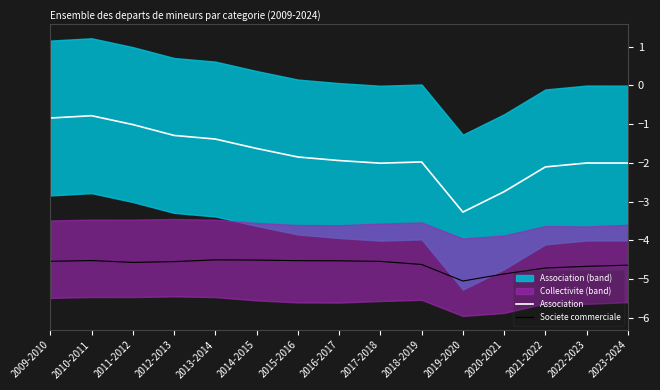

Which has a higher value, 2018-2019 or 2011-2012?

2011-2012